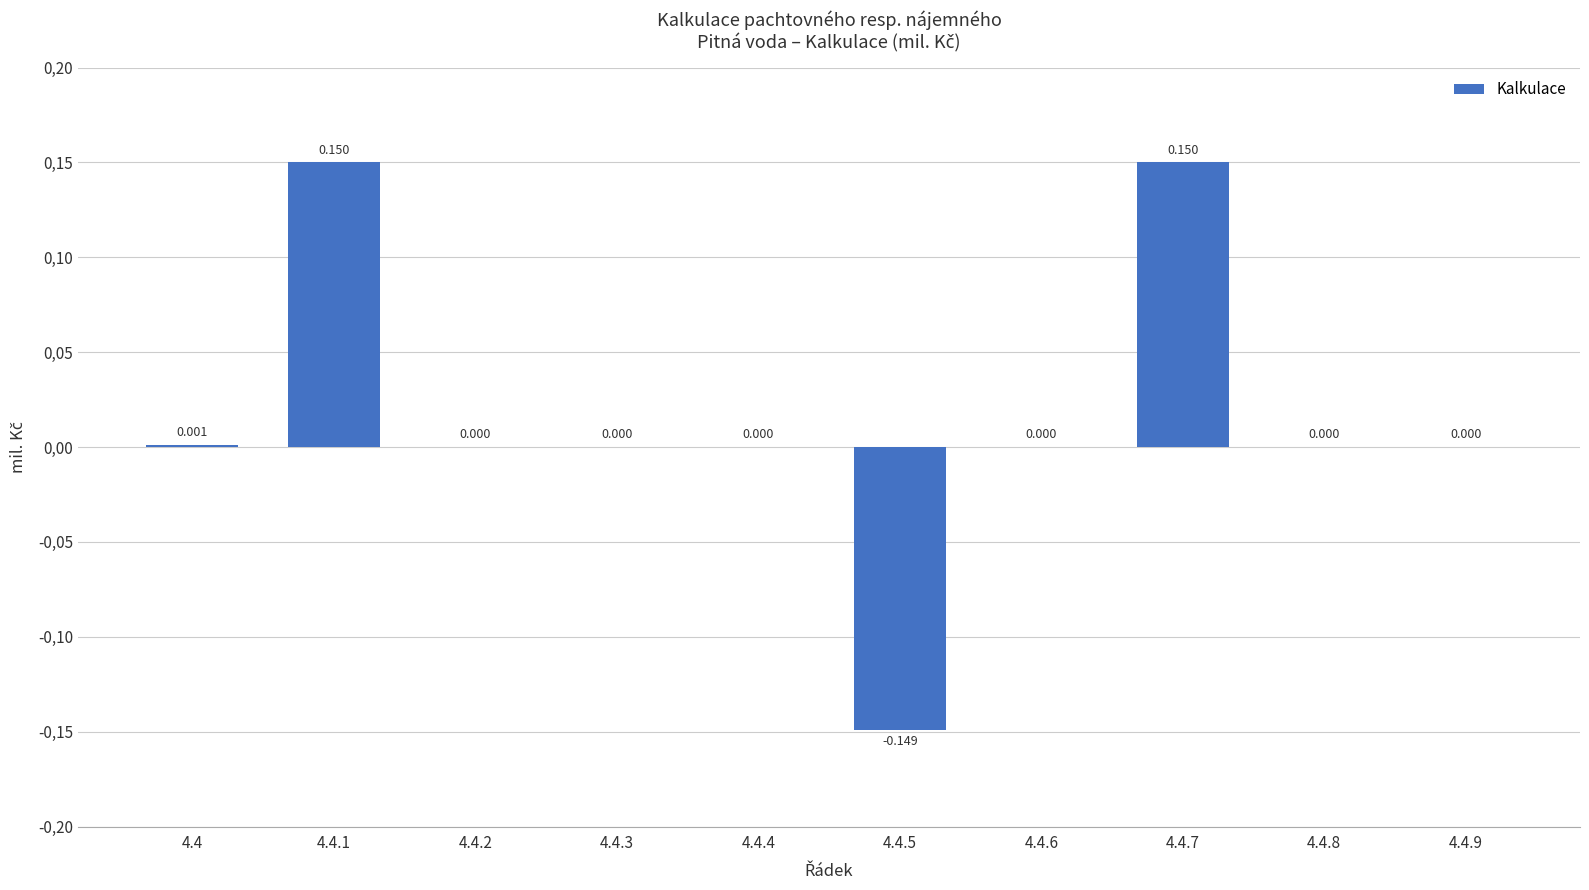

Are the bars horizontal?

No